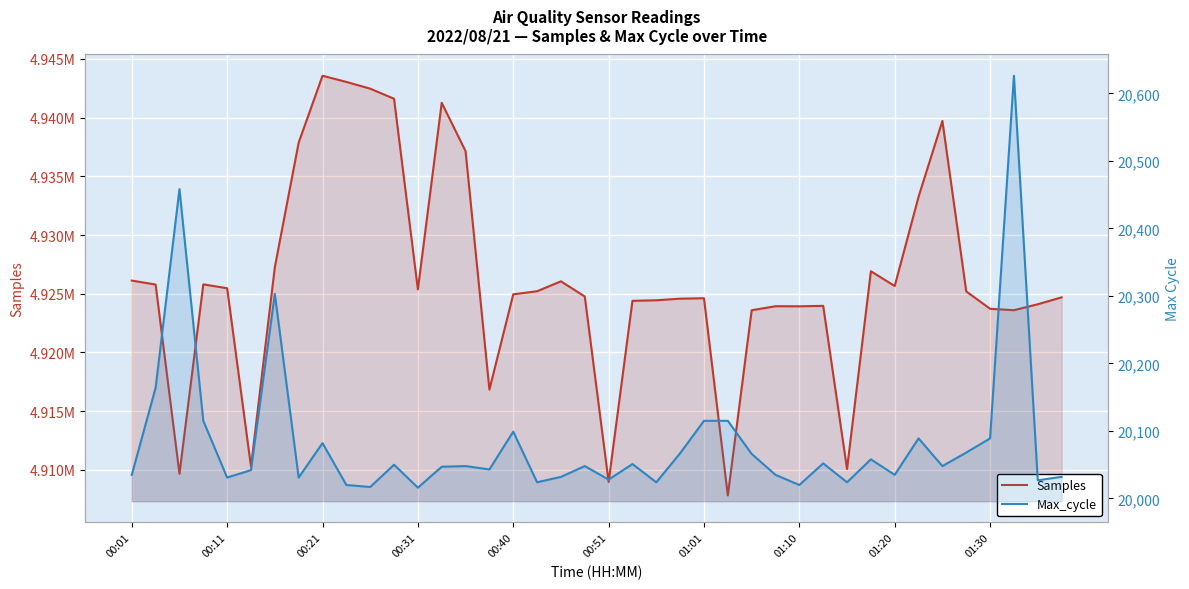

What is the difference between the maximum and minimum values in the Samples series?

35756